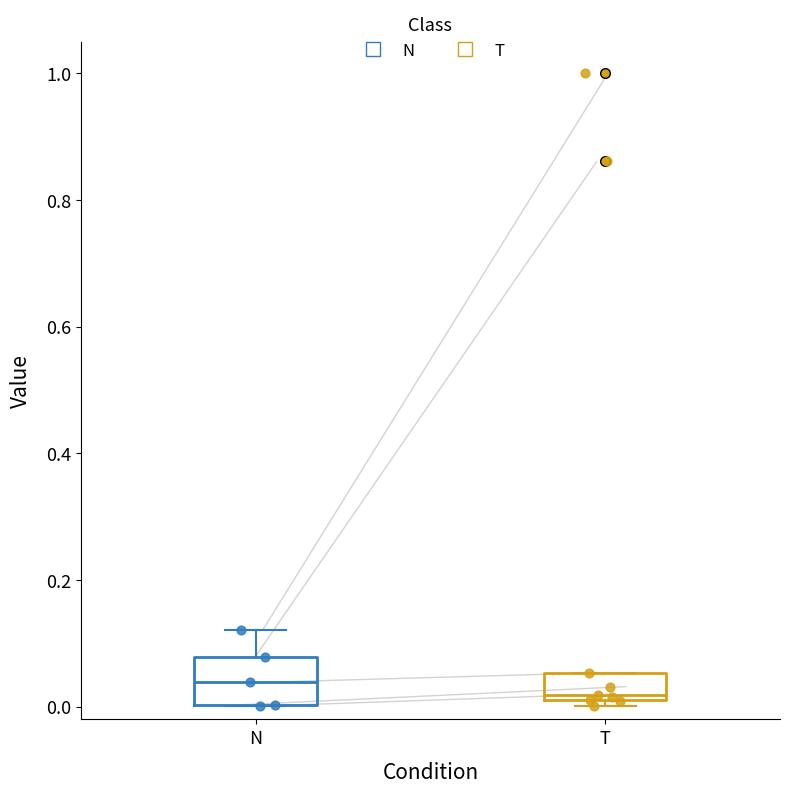

Comparing the boxes themselves (not the whiskers), which one is the tallest?

N